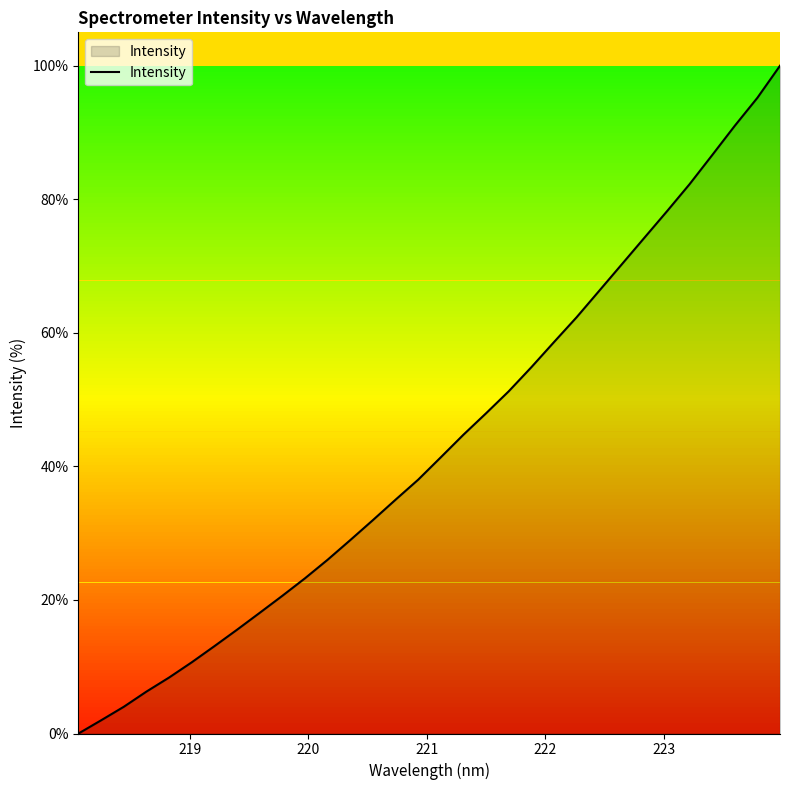

What is the maximum value shown in the chart?

100.0